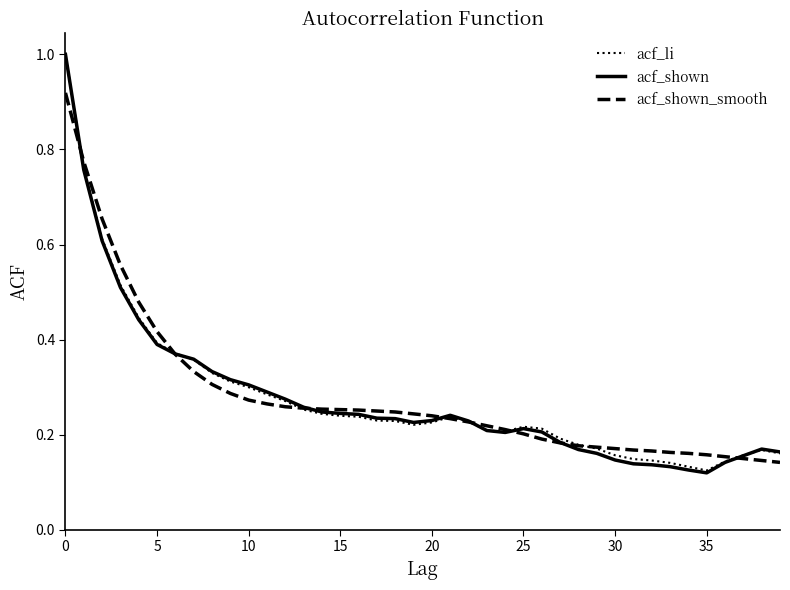

What is the maximum value for acf_li?

1.0